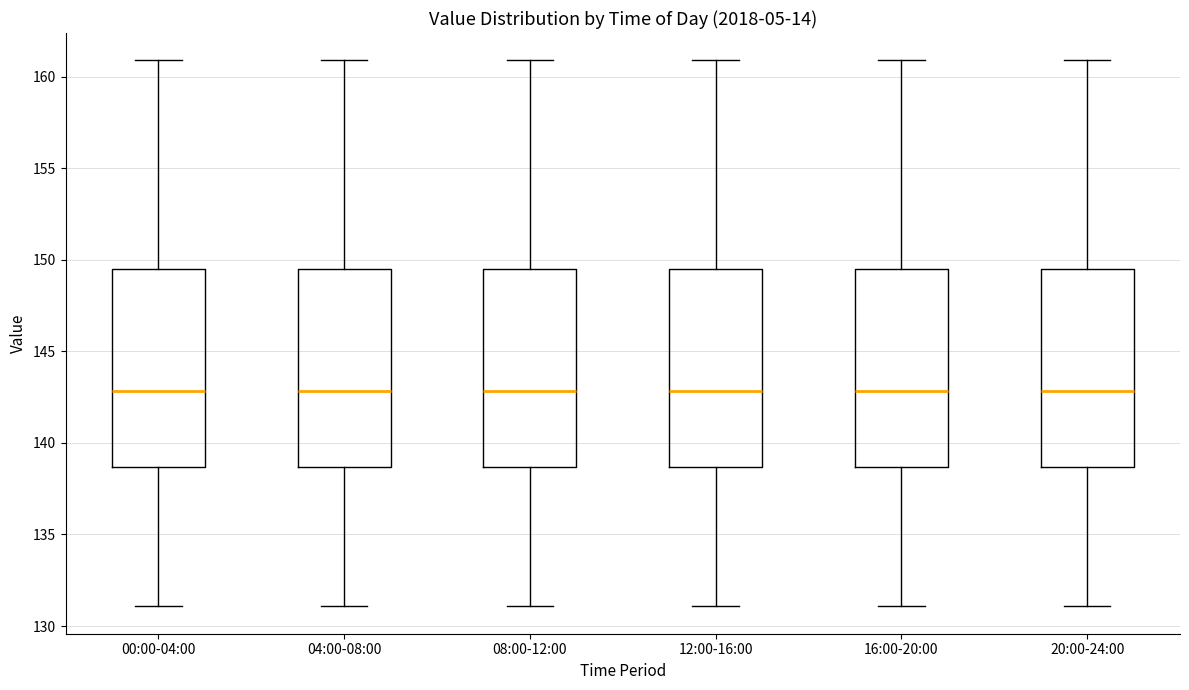

Reading left to right, read every box against the y-axis: the position of its median line, the range the box covers, and the ends of its whiskers. The values are not printed on the chart, so give them approximately, as read against the axis.

00:00-04:00: median 143.0, box 138.5 to 149.5, whiskers 131.0 to 161.0
04:00-08:00: median 143.0, box 138.5 to 149.5, whiskers 131.0 to 161.0
08:00-12:00: median 143.0, box 138.5 to 149.5, whiskers 131.0 to 161.0
12:00-16:00: median 143.0, box 138.5 to 149.5, whiskers 131.0 to 161.0
16:00-20:00: median 143.0, box 138.5 to 149.5, whiskers 131.0 to 161.0
20:00-24:00: median 143.0, box 138.5 to 149.5, whiskers 131.0 to 161.0